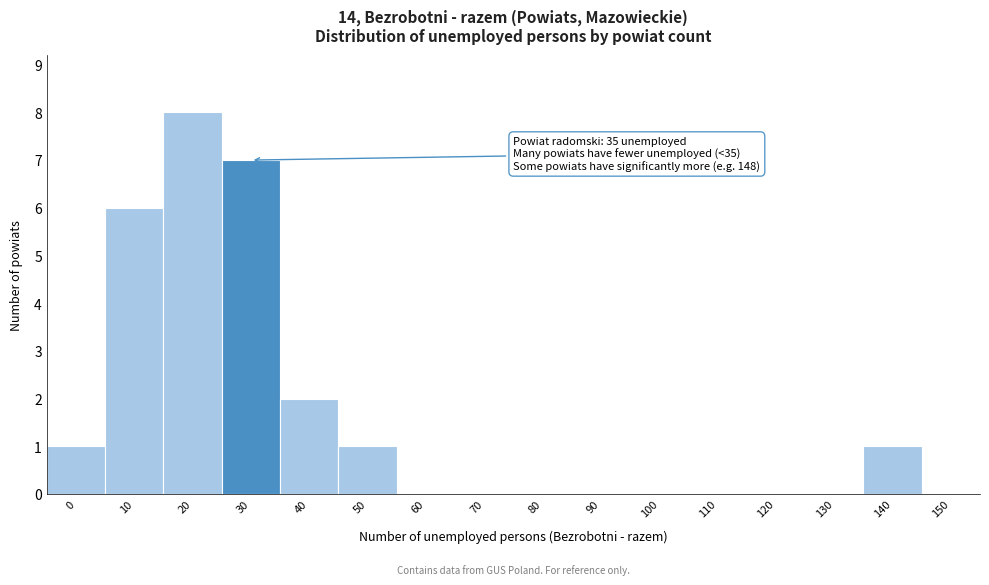

Reading left to right, transcribe all the data shown in this chart.

0=1	10=6	20=8	30=7	40=2	50=1	60=0	70=0	80=0	90=0	100=0	110=0	120=0	130=0	140=1	150=0